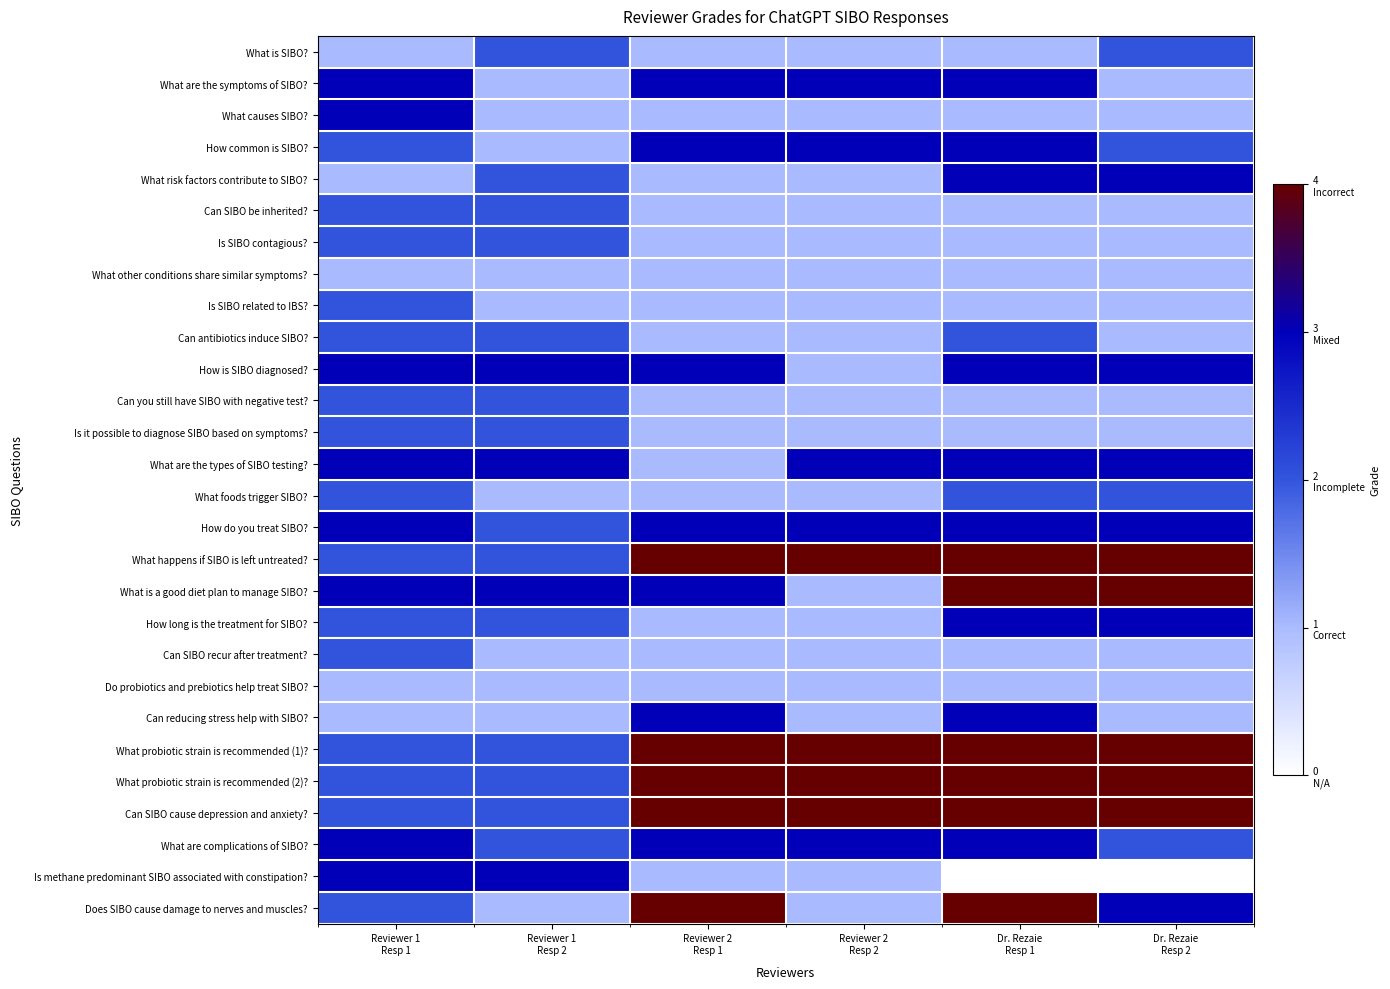

Which series has the largest range (max minus min)?

What is a good diet plan to manage SIBO?